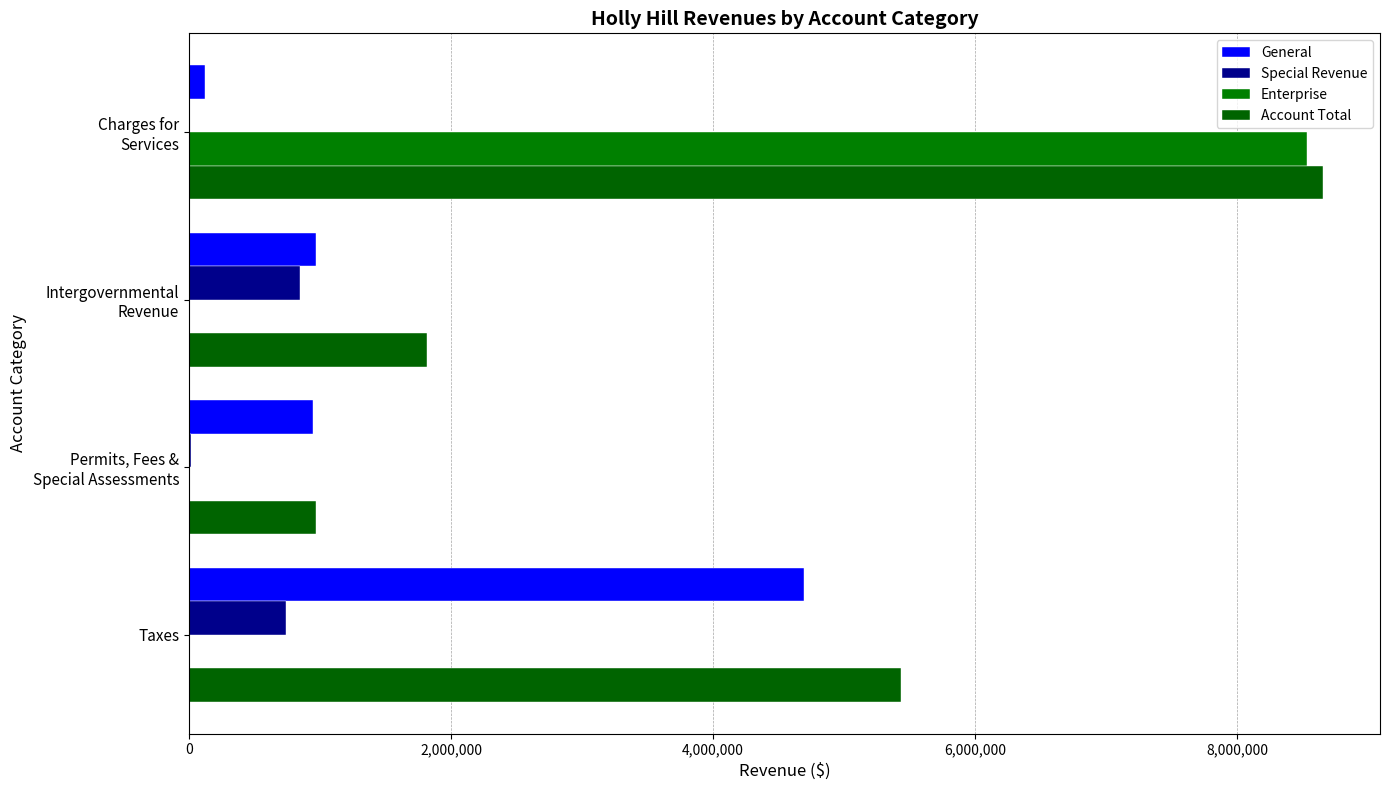

What is the average value of the Special Revenue series?

400168